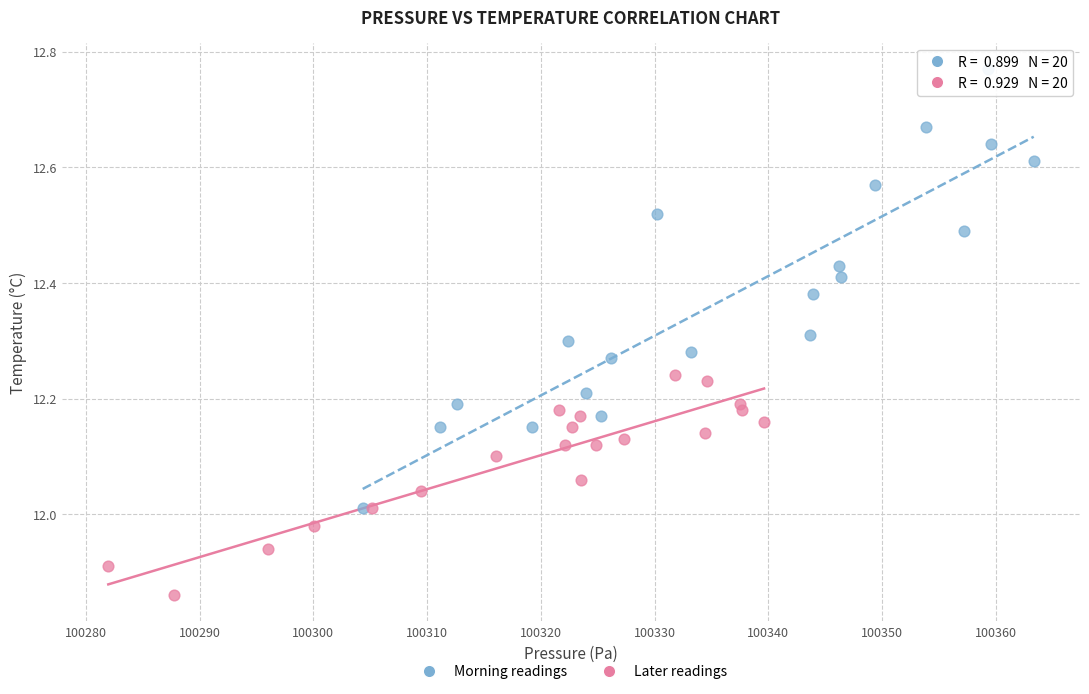

Which series reaches the maximum Y coordinate?

Morning readings